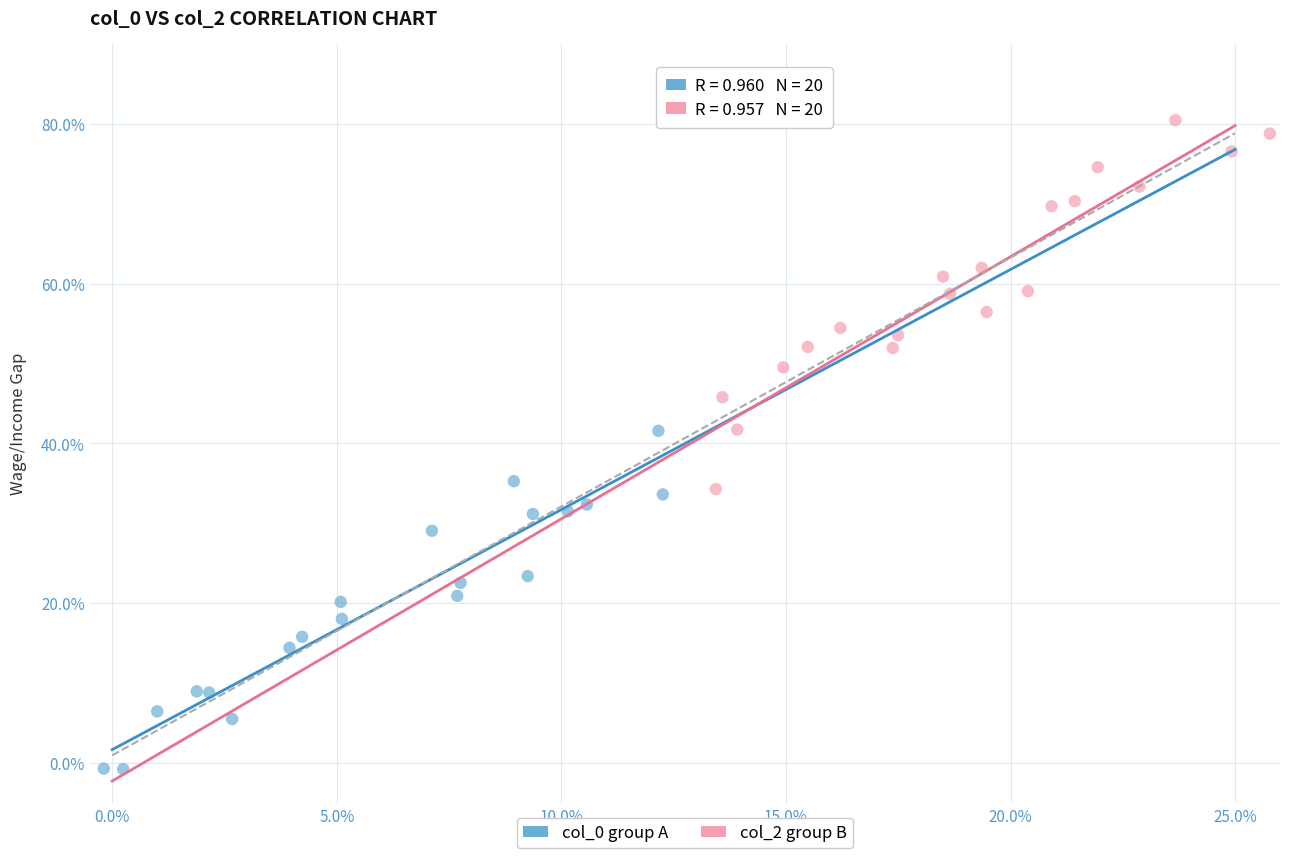

Which series reaches the maximum Y coordinate?

col_2 group B